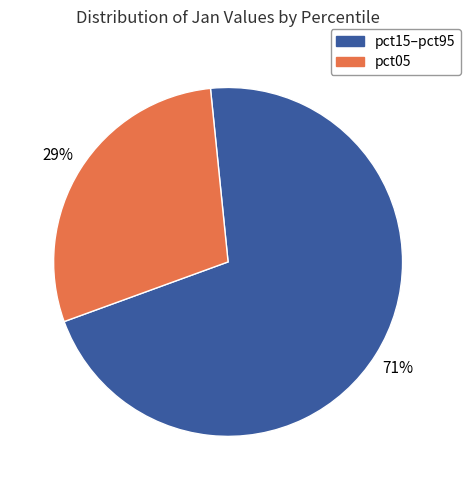

To the nearest percent, what is the difference between the largest and smallest slice percentages?

42%